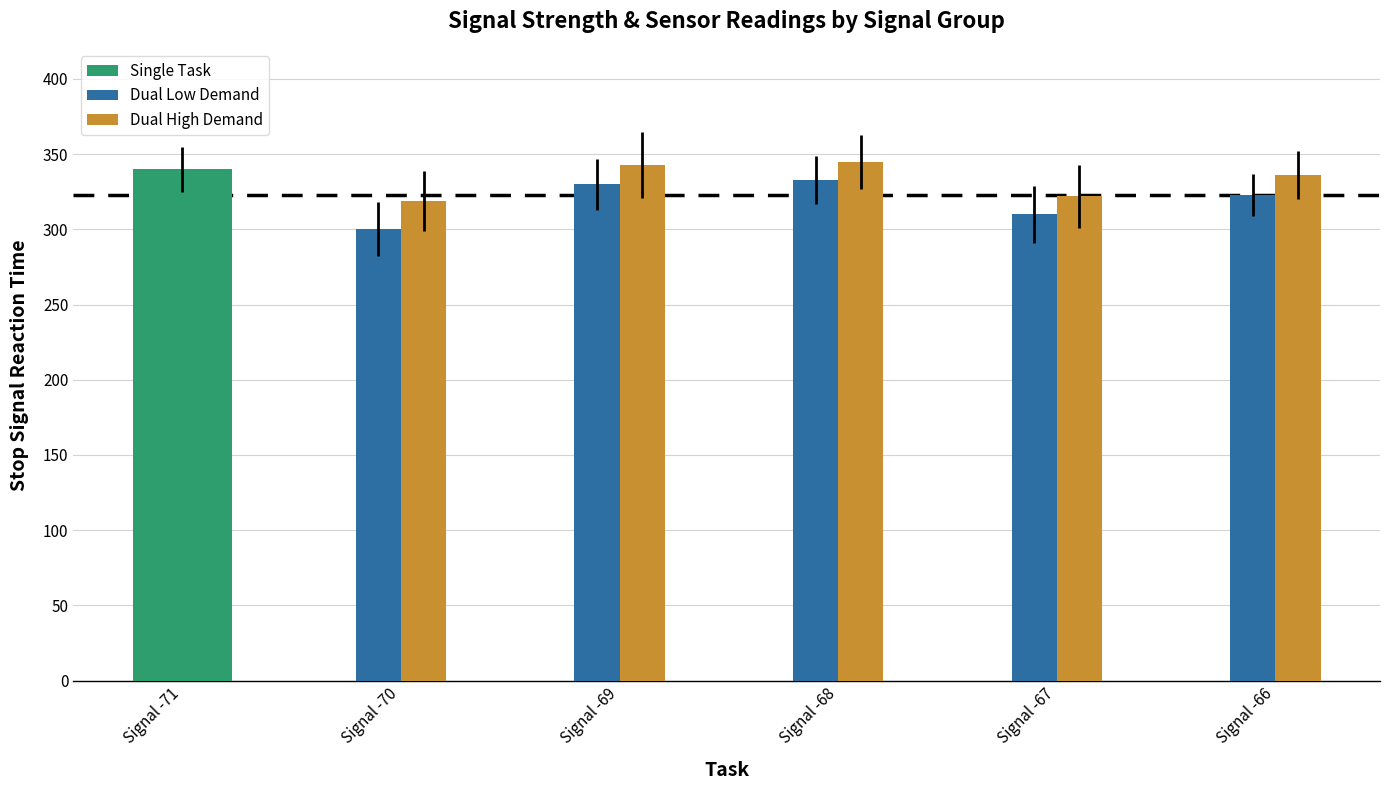

What is the highest value of the Dual High Demand series?

345